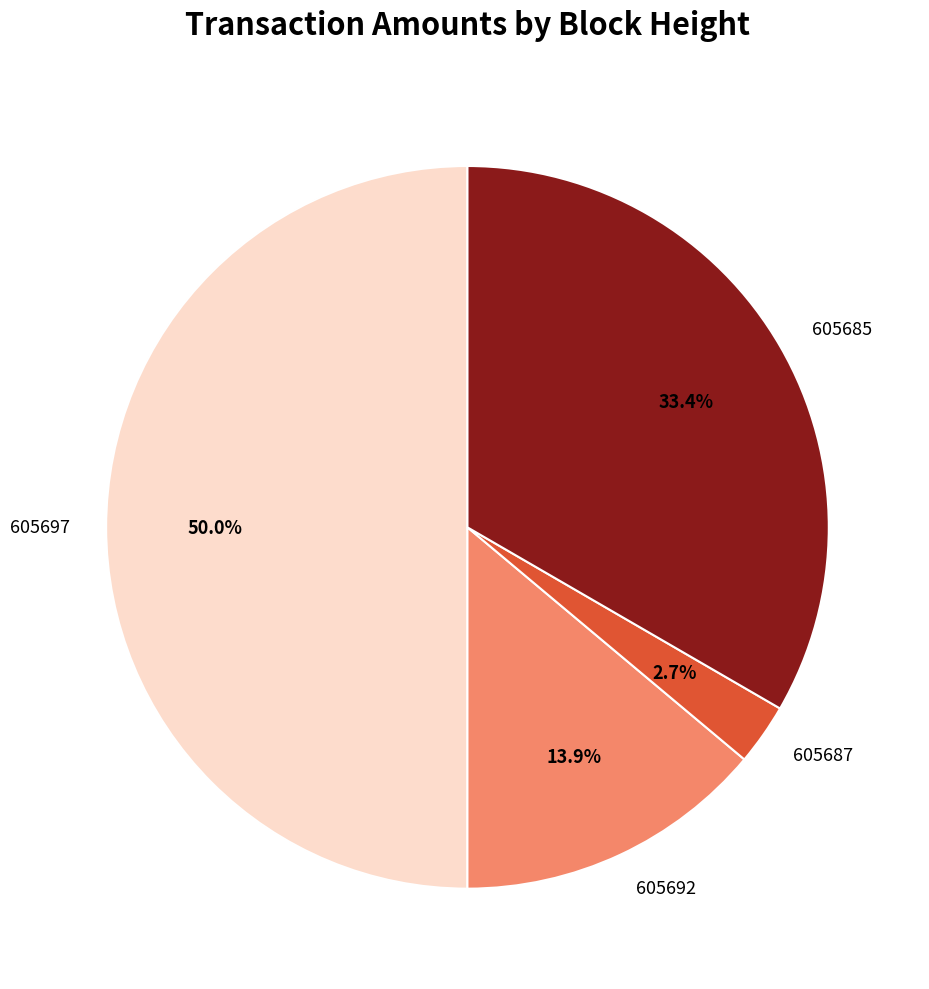

What percentage is NOT represented by 605697?

50.0%